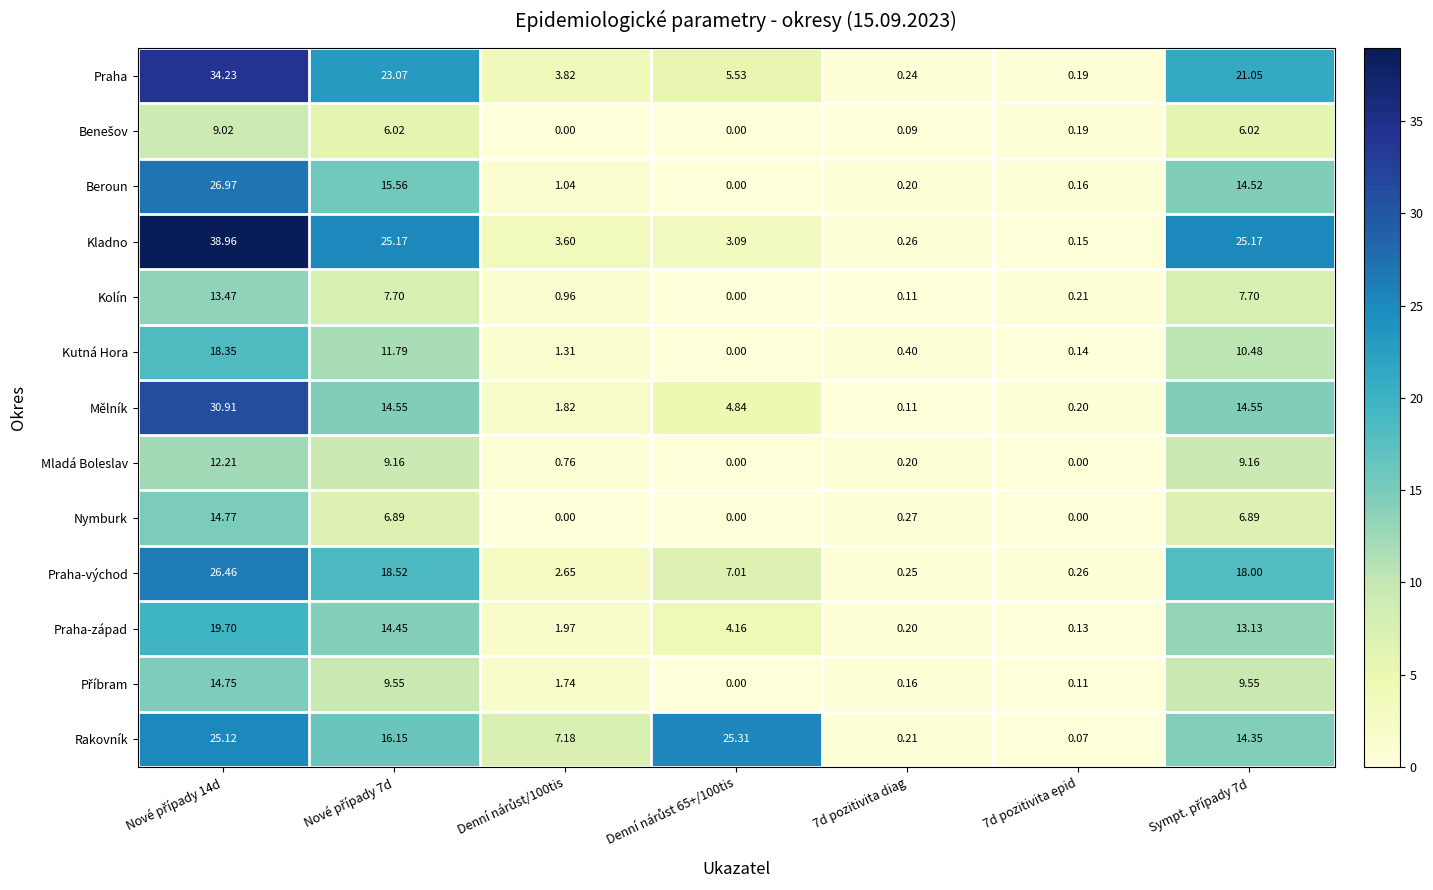

What is the maximum value shown in the chart?

39.0